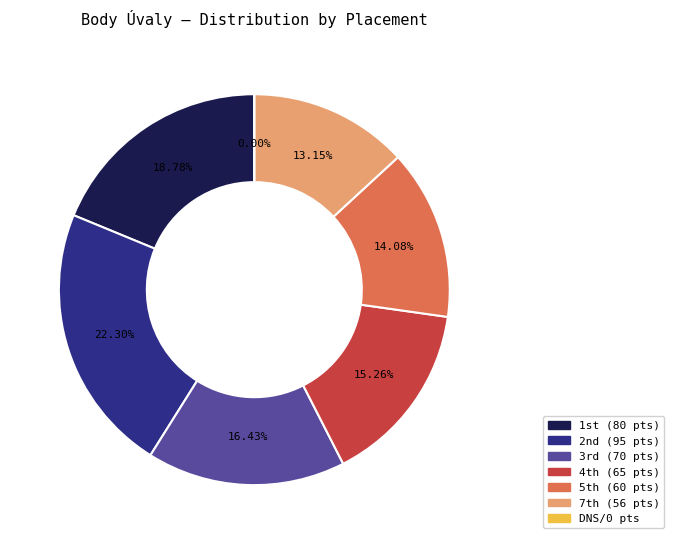

The 0 slice represents 0% of the pie. True or false?

True